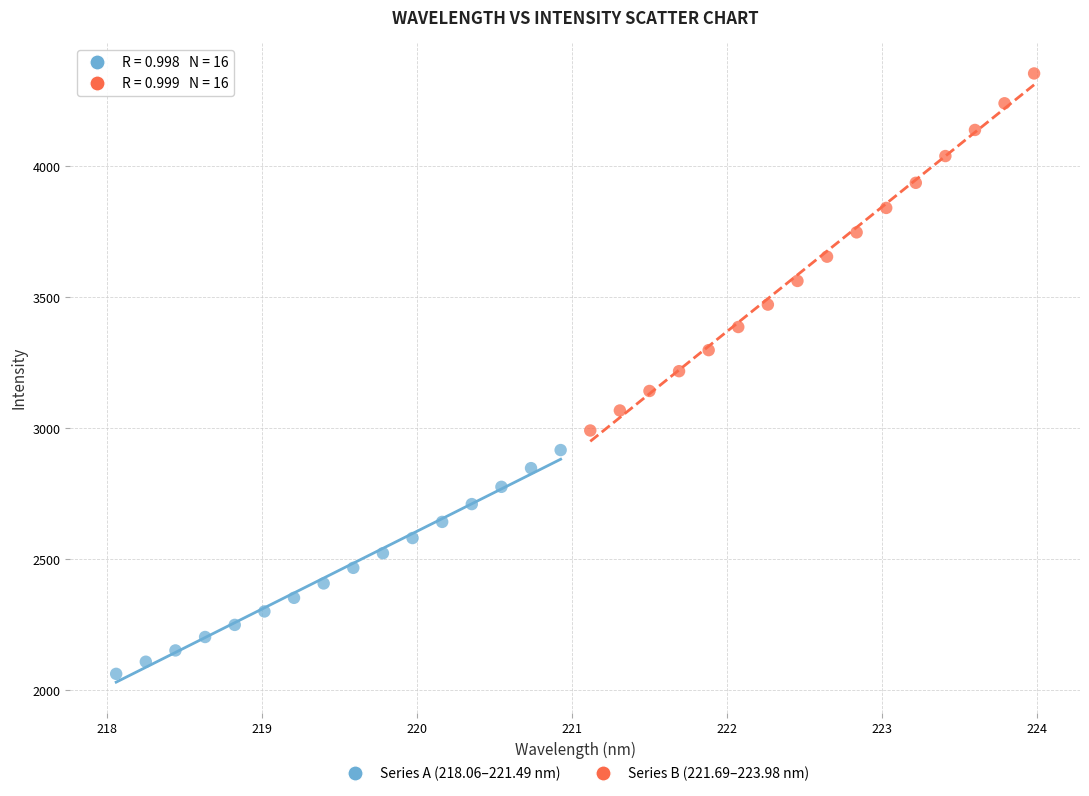

Which series has the largest Y range (max minus min)?

Series B (221.69–223.98 nm)